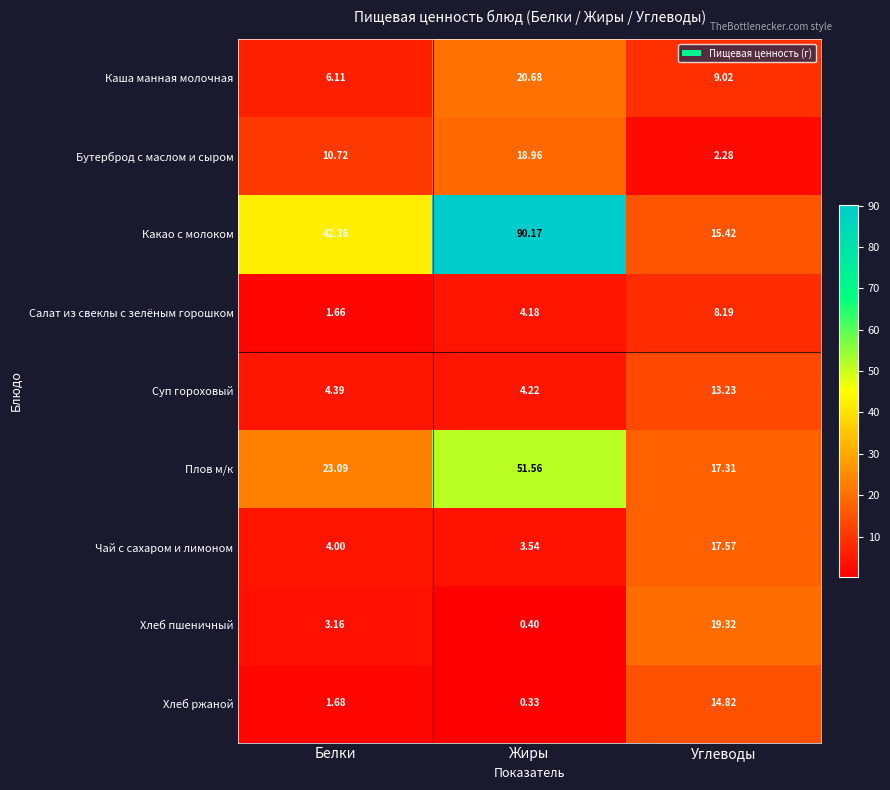

How many data points in Бутерброд с маслом и сыром are less than 10?

1